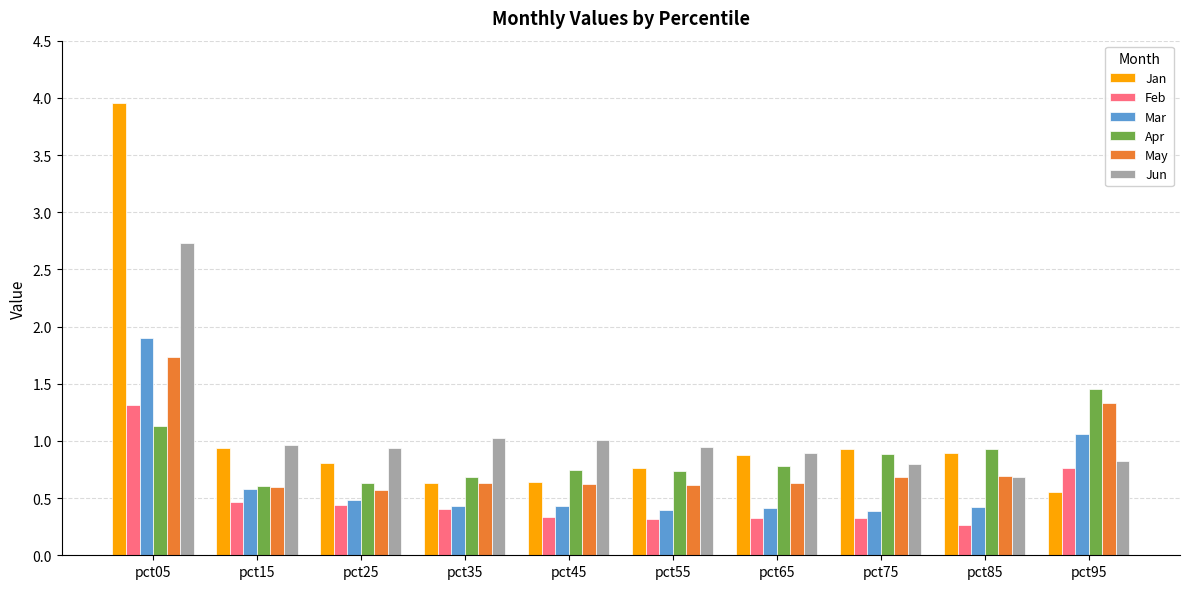

What is the difference between the second highest and second lowest values in the May series?

0.7